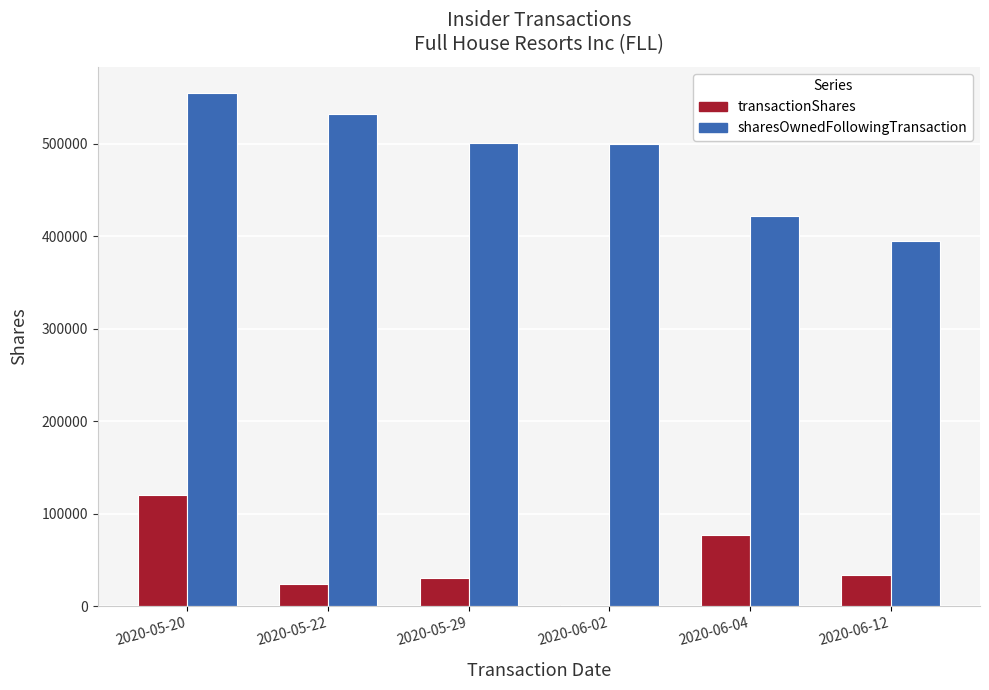

The sharesOwnedFollowingTransaction series shows 691642 at 2020-06-02. True or false?

False